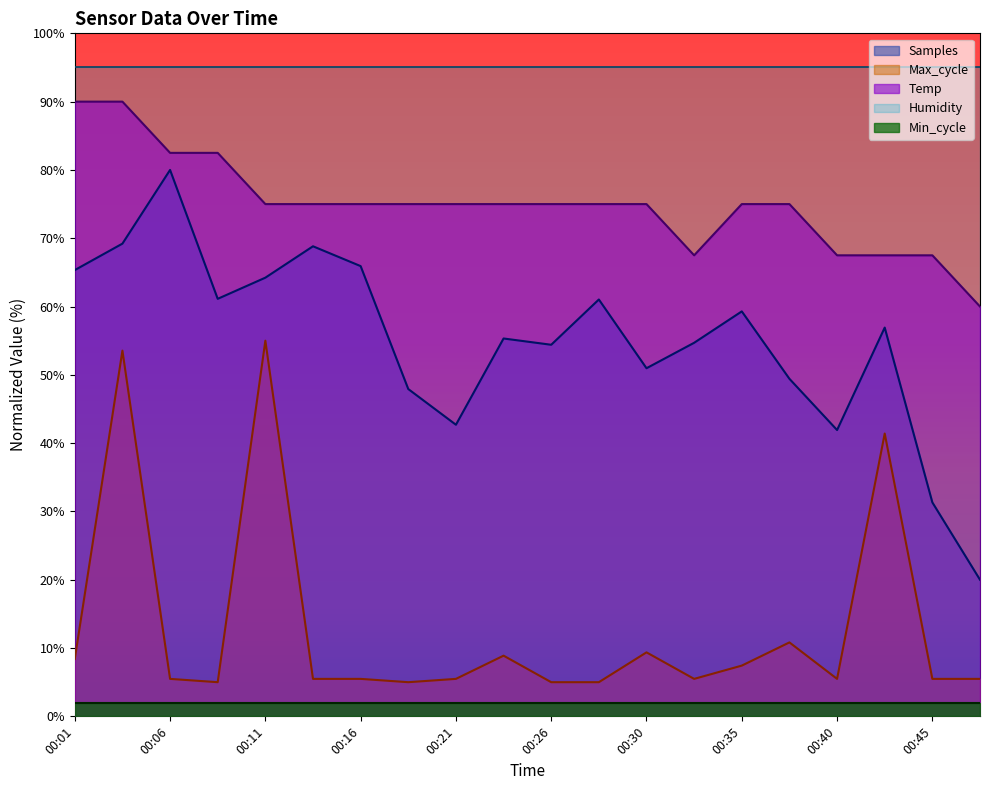

Between 00:28 and 00:26, which is larger?

00:28